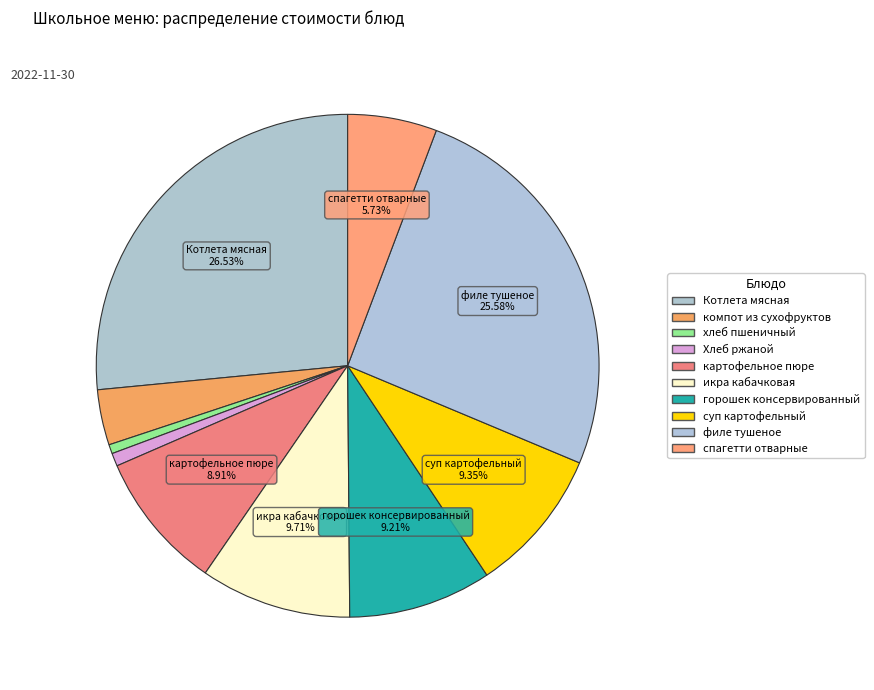

The Хлеб ржаной slice represents 1% of the pie. True or false?

True